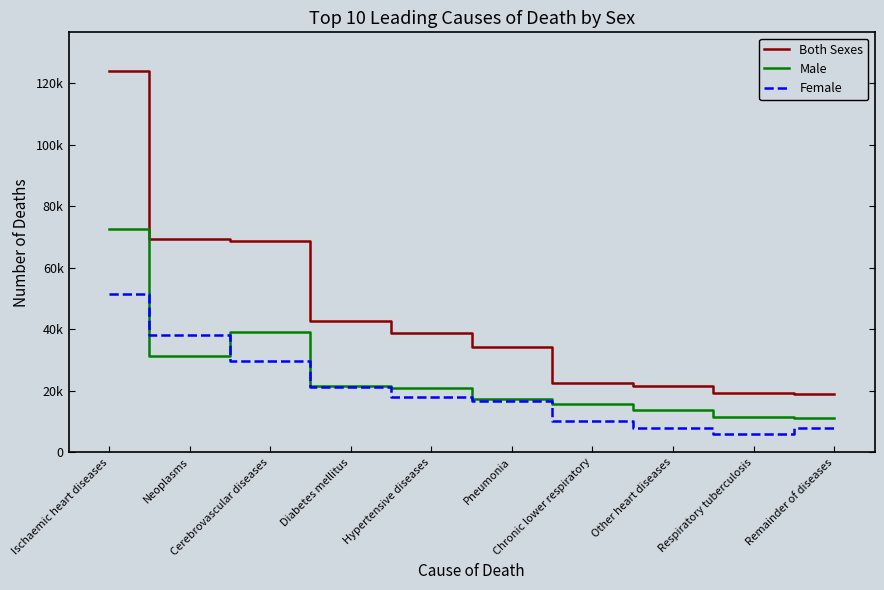

What is the difference between the highest and lowest values at Ischaemic heart diseases?

72702